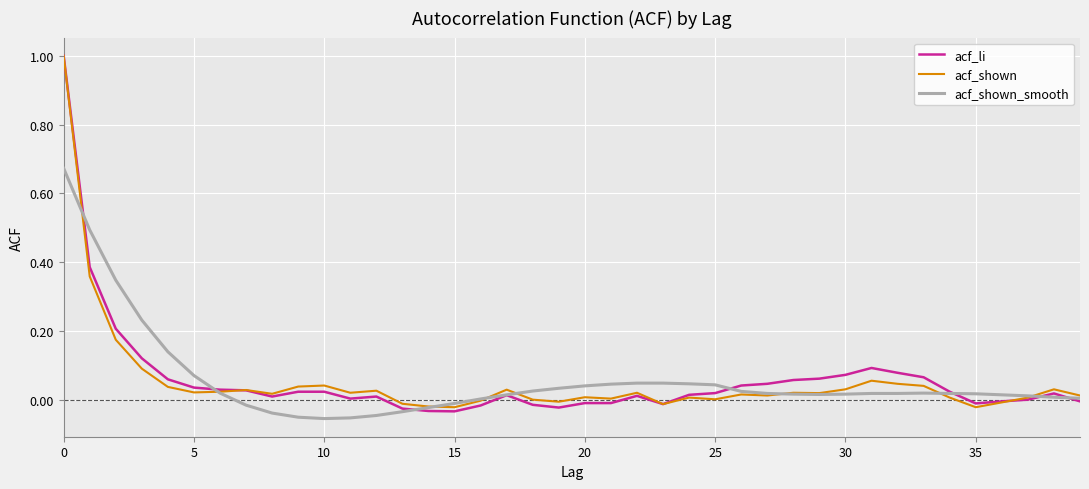

What is the highest value of the acf_shown series?

1.0